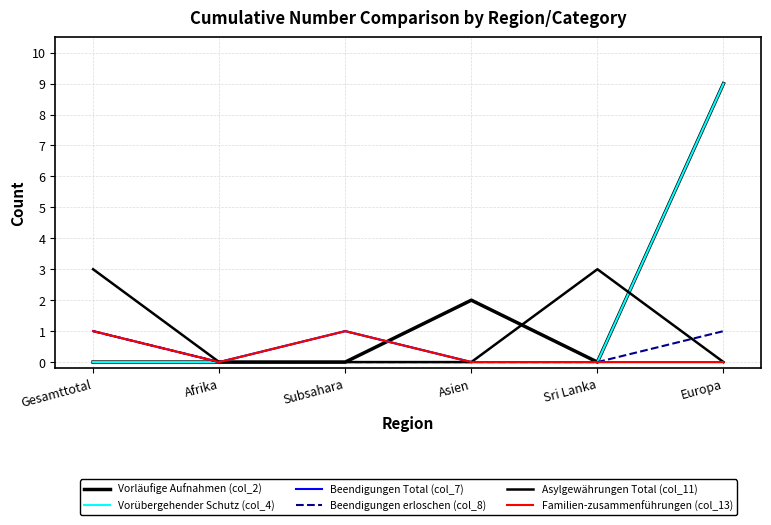

The Asylgewährungen Total (col_11) series shows 2 at Gesamttotal. True or false?

False